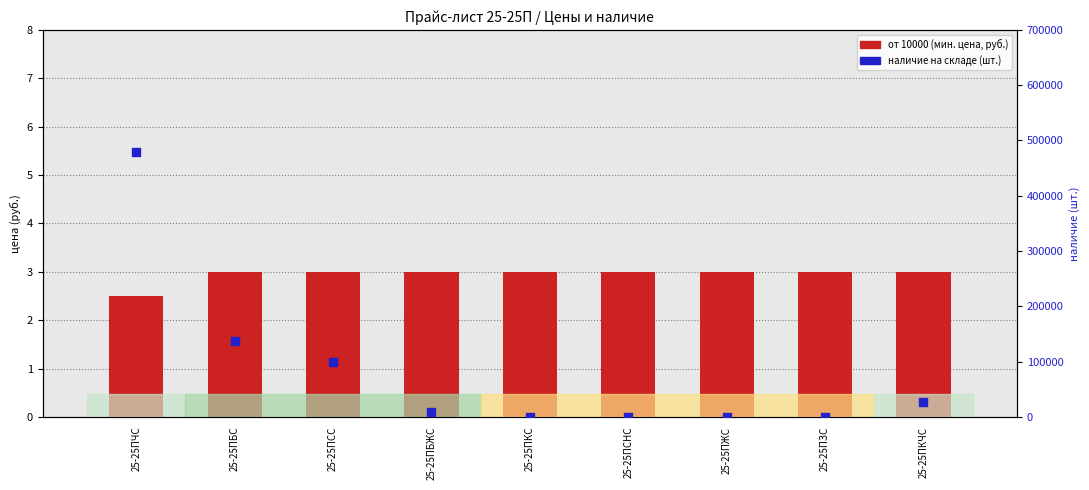

Which series contains the lowest Y value?

наличие на складе